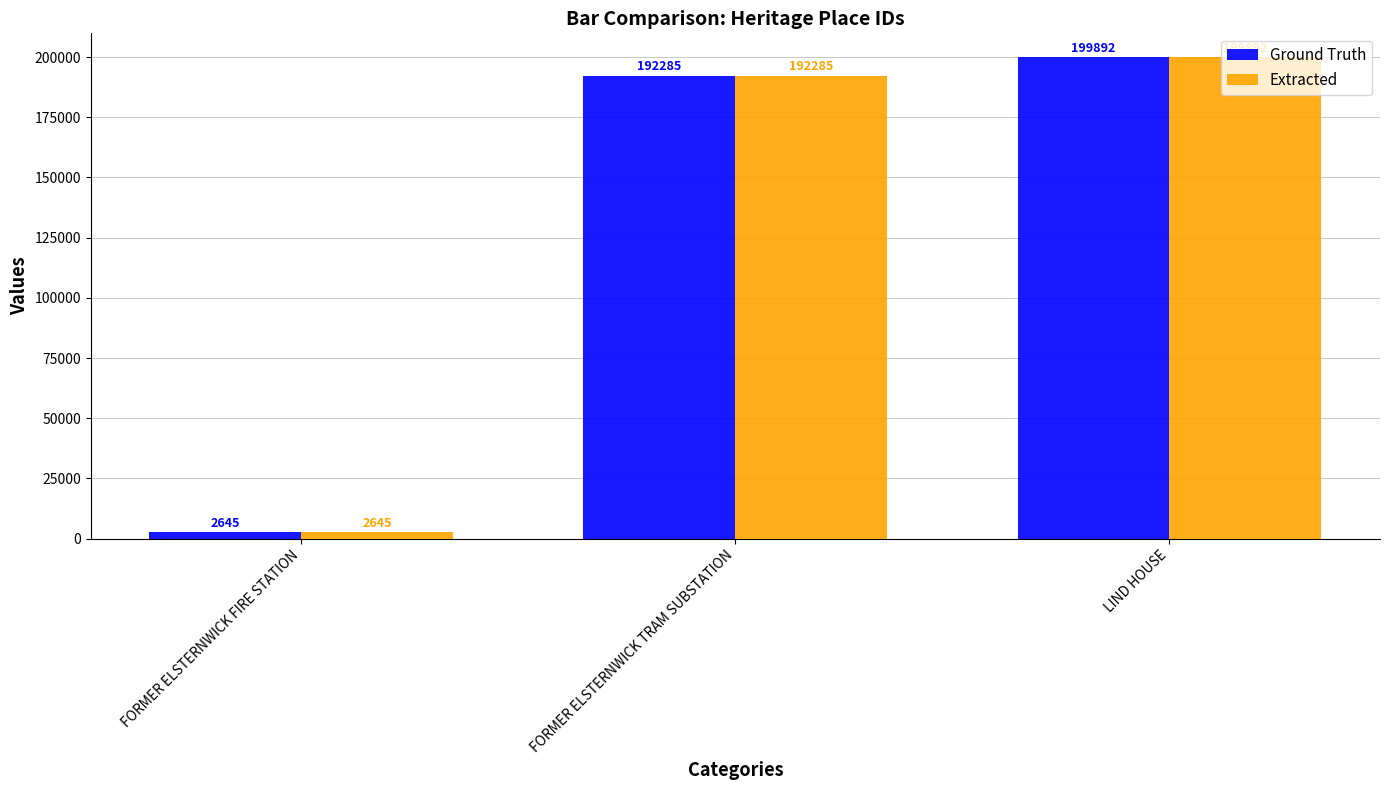

Reading right to left, extract all data points from this chart.

Ground Truth: LIND HOUSE=199892	FORMER ELSTERNWICK TRAM SUBSTATION=192285	FORMER ELSTERNWICK FIRE STATION=2645
Extracted: LIND HOUSE=199892	FORMER ELSTERNWICK TRAM SUBSTATION=192285	FORMER ELSTERNWICK FIRE STATION=2645